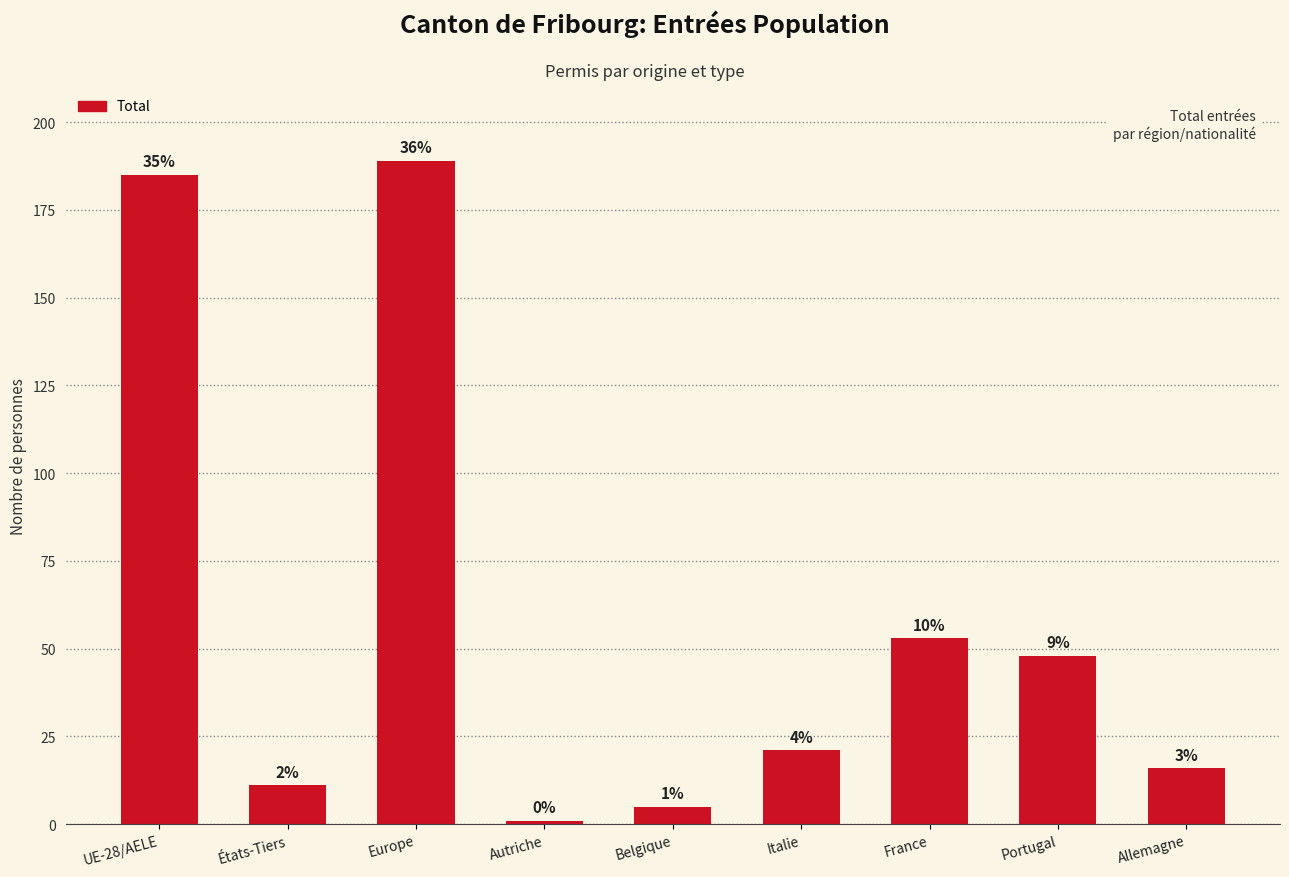

Reading right to left, list all the values displayed in this chart.

Allemagne=16	Portugal=48	France=53	Italie=21	Belgique=5	Autriche=1	Europe=189	États-Tiers=11	UE-28/AELE=185